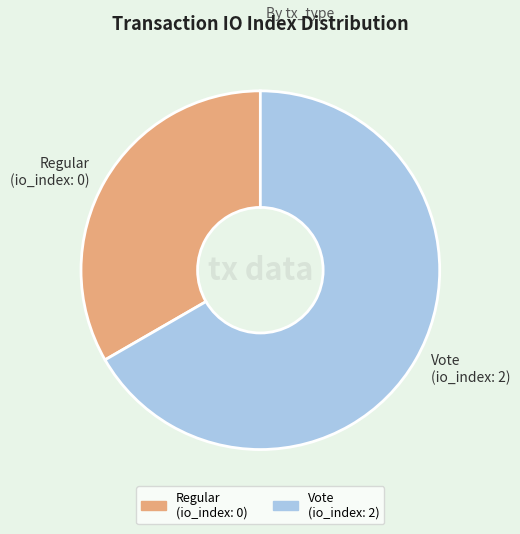

What is the smallest slice in the pie chart?

Regular